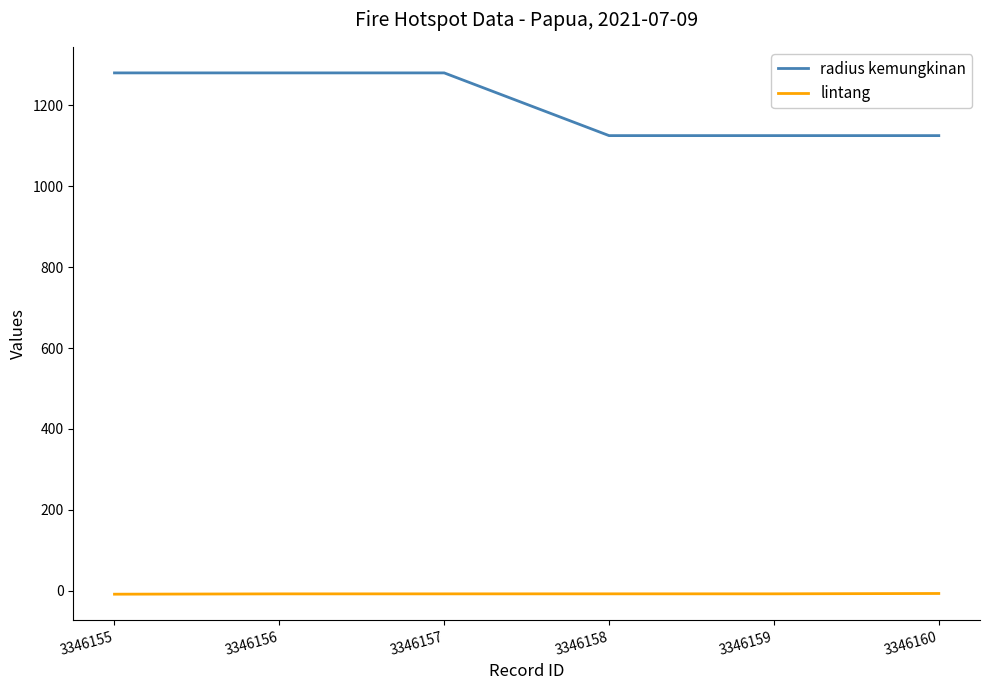

What is the total value across all series at 3346156?

1272.5